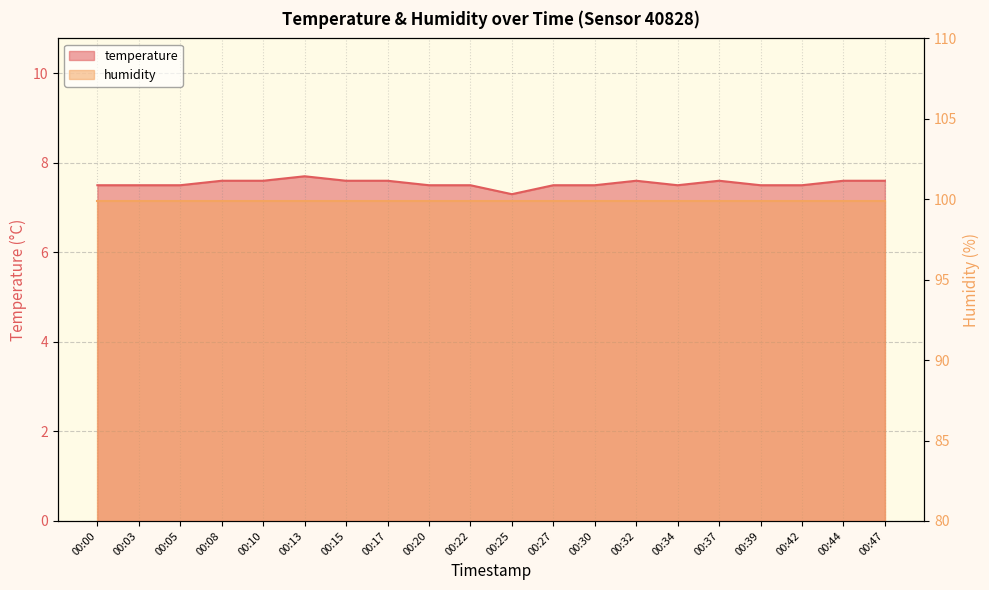

Where is the first local maximum?

00:13